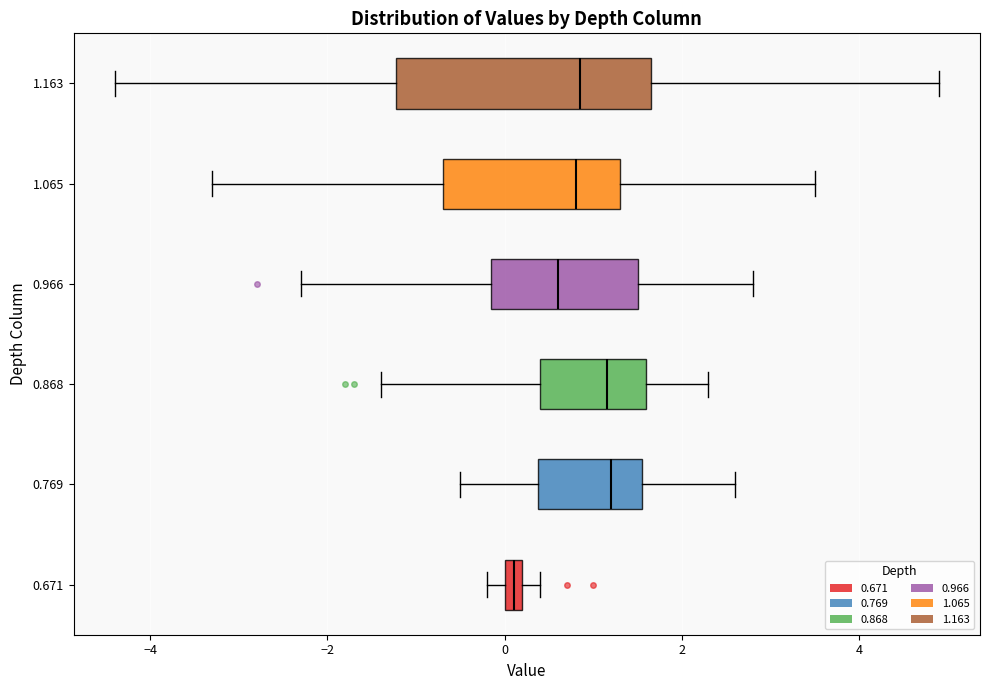

Comparing the boxes themselves (not the whiskers), which one is the widest?

1.163